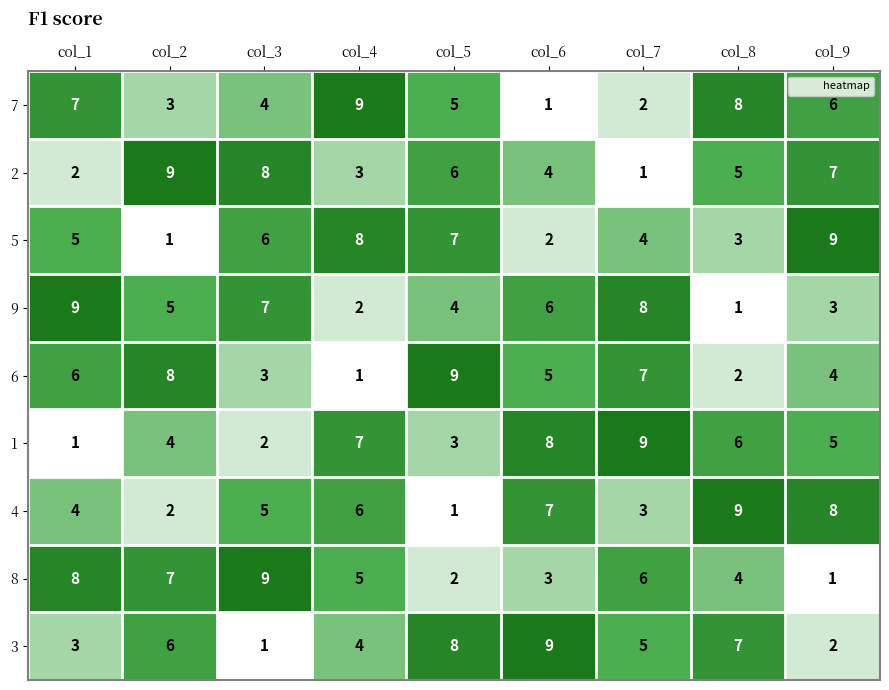

The 6 series shows 3 at col_3. True or false?

True